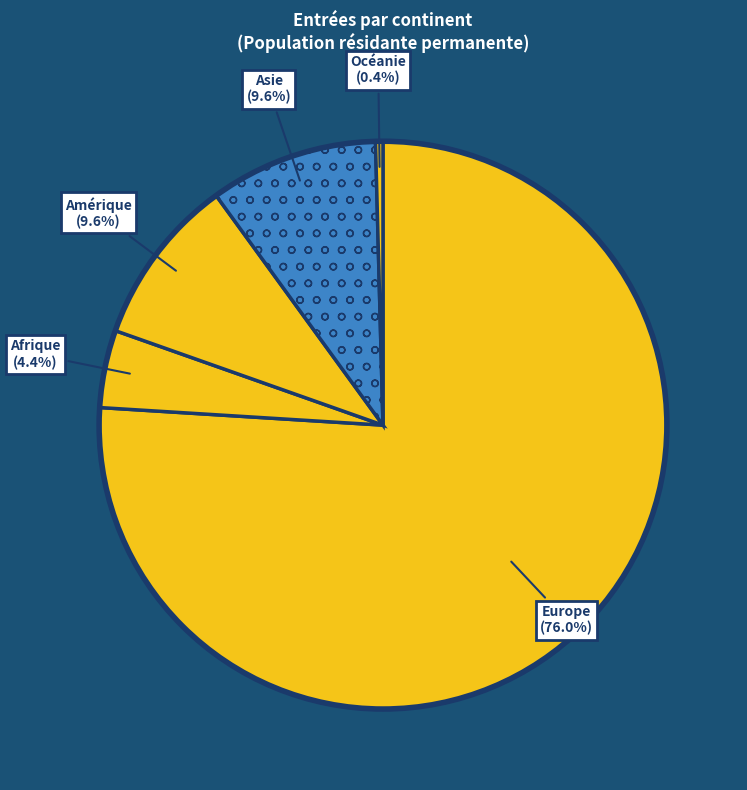

How many slices are in this pie chart?

5